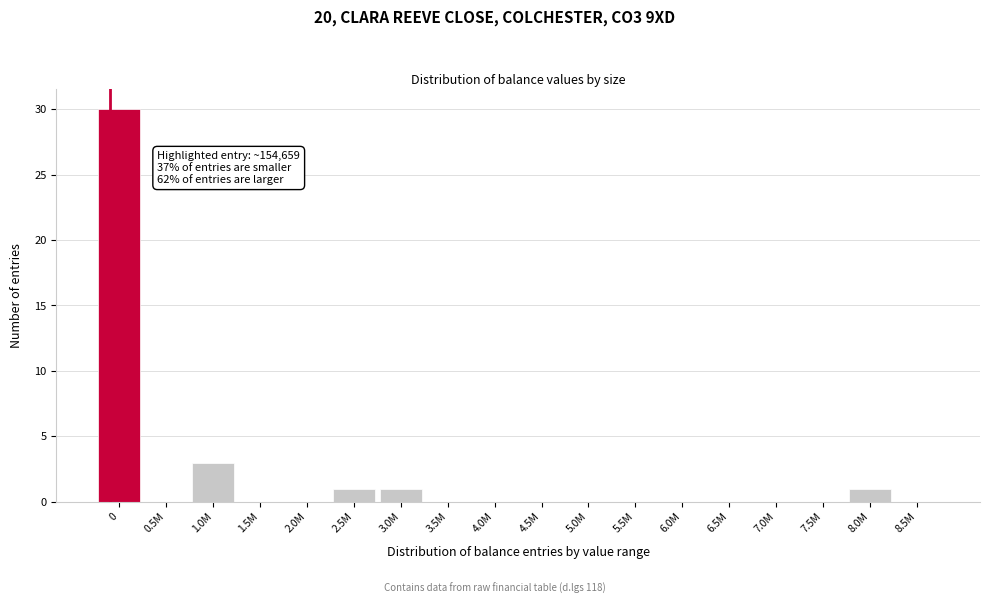

Reading left to right, what are all the values shown in this chart?

0=30	0.5M=0	1.0M=3	1.5M=0	2.0M=0	2.5M=1	3.0M=1	3.5M=0	4.0M=0	4.5M=0	5.0M=0	5.5M=0	6.0M=0	6.5M=0	7.0M=0	7.5M=0	8.0M=1	8.5M=0